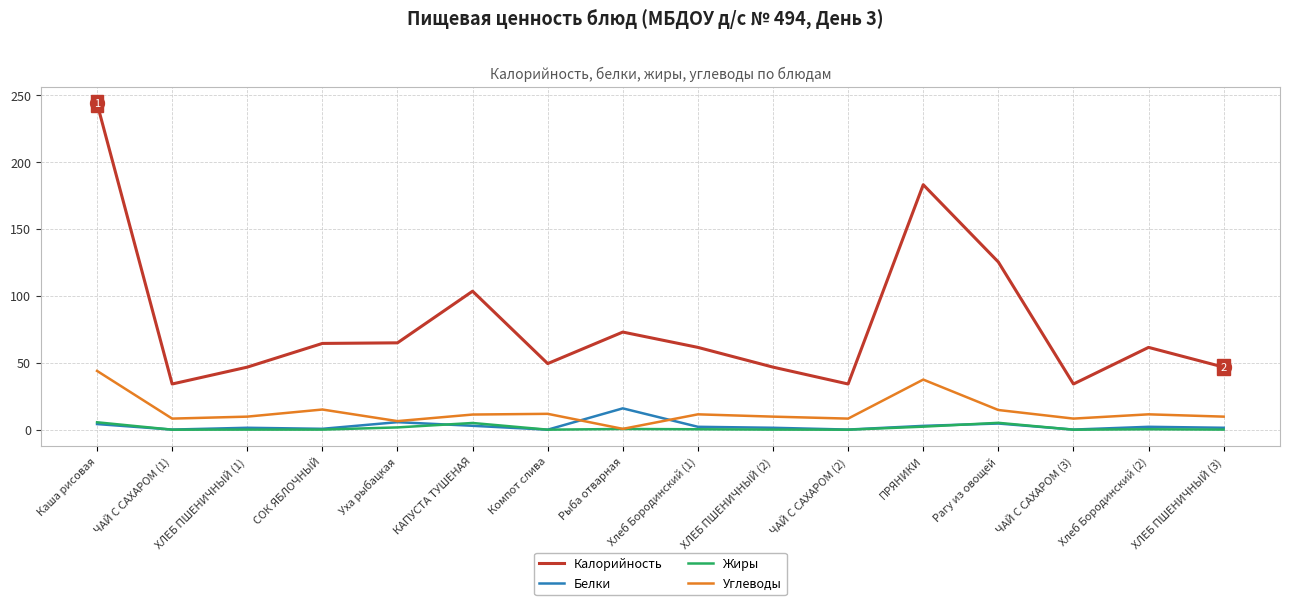

What is the total value across all series at Хлеб Бородинский (2)?

75.8